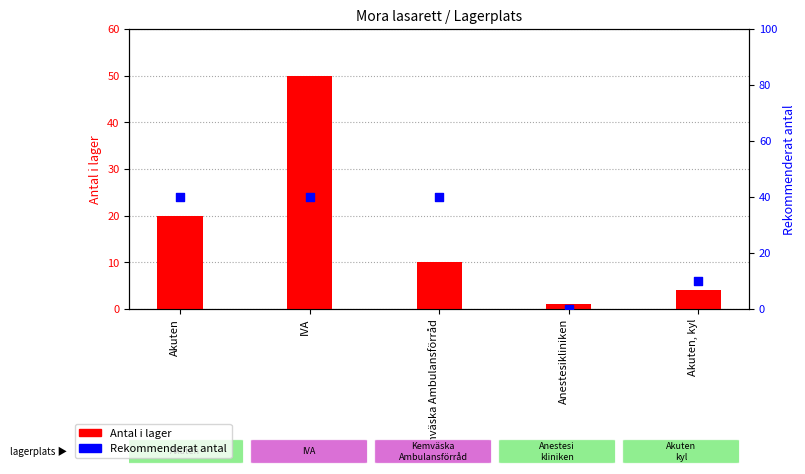

At how many categories does at least one series exceed 0?

5